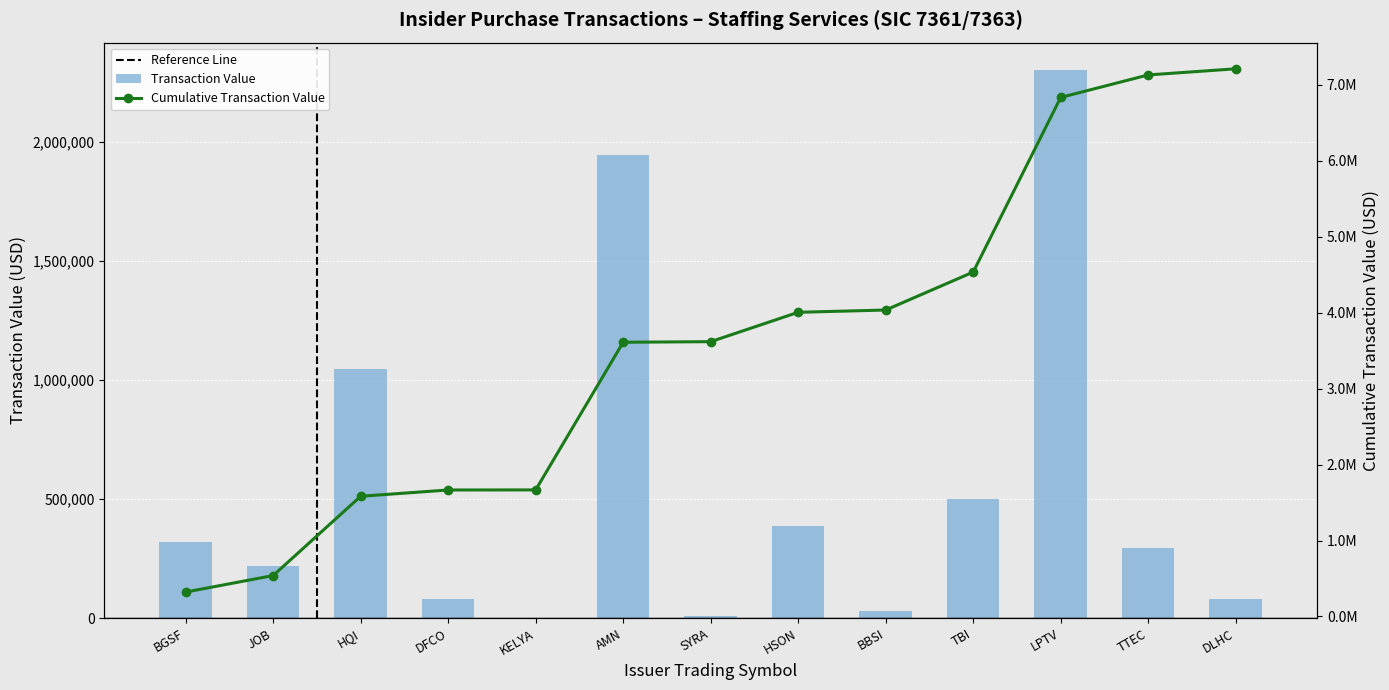

True or false: Transaction Value (USD) has a value of 80769 at DLHC.

True